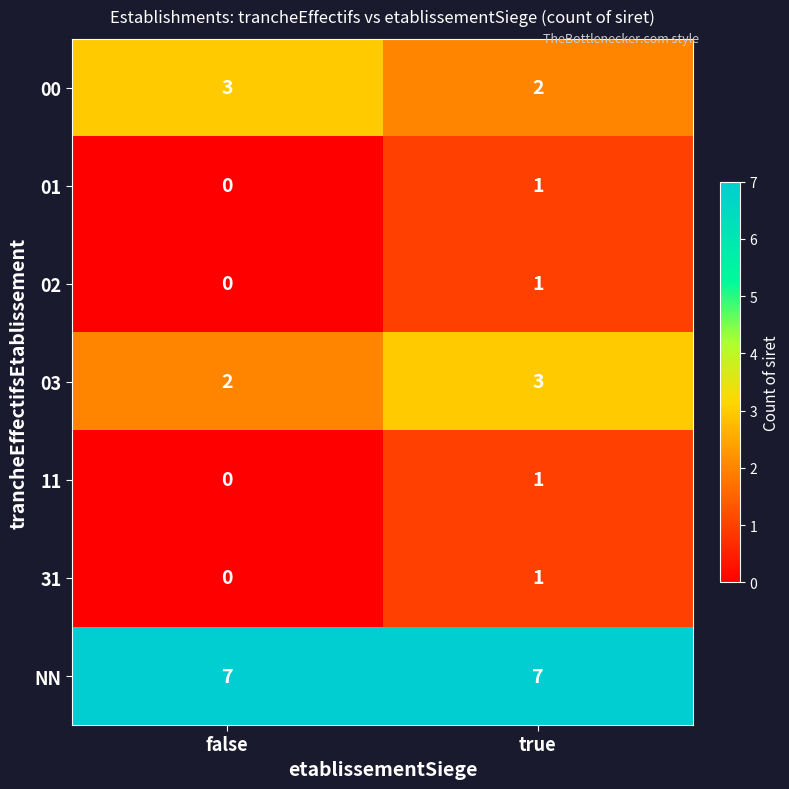

At which label does 02 reach its minimum?

false